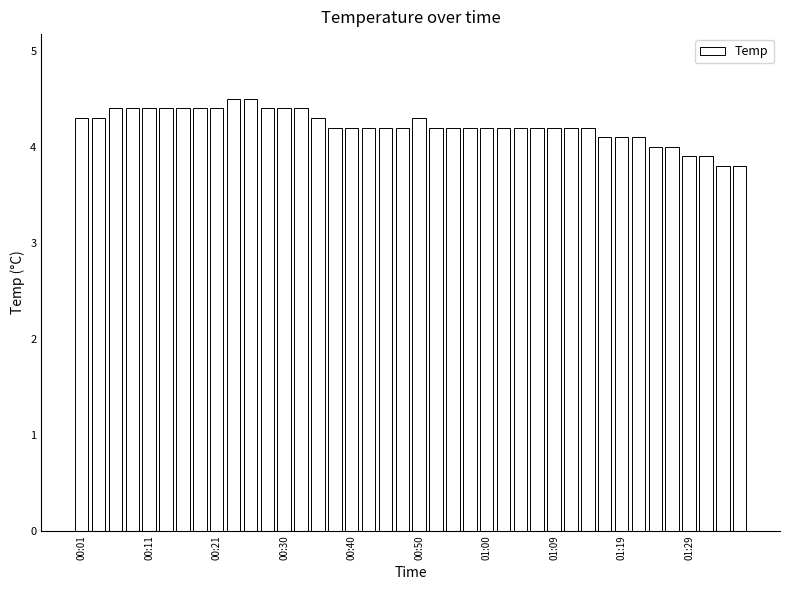

What is the greatest value displayed?

4.5